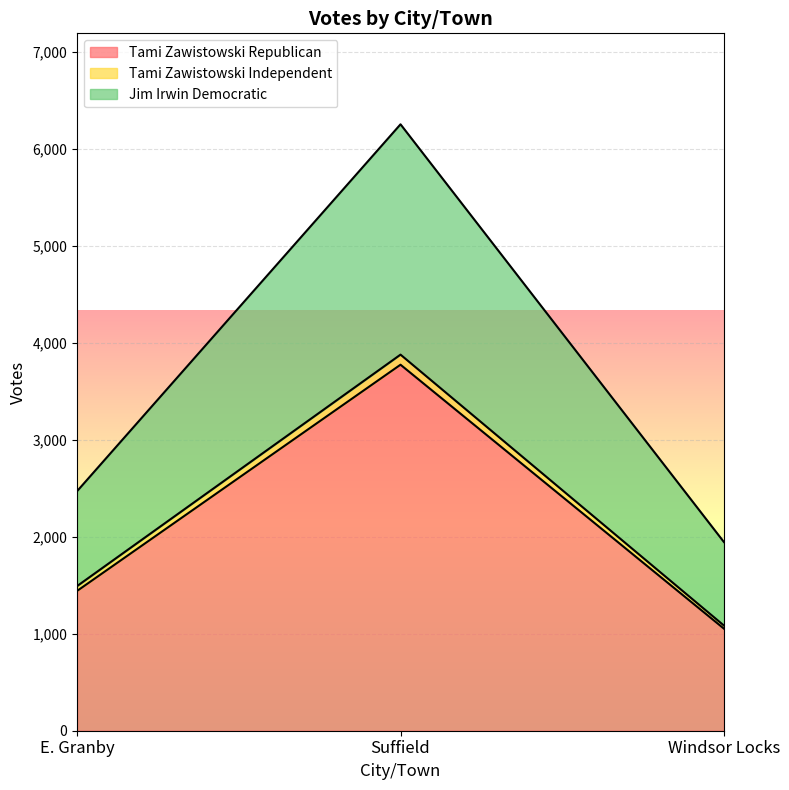

List the labels in order of Tami Zawistowski Republican value, smallest first.

Windsor Locks, E. Granby, Suffield